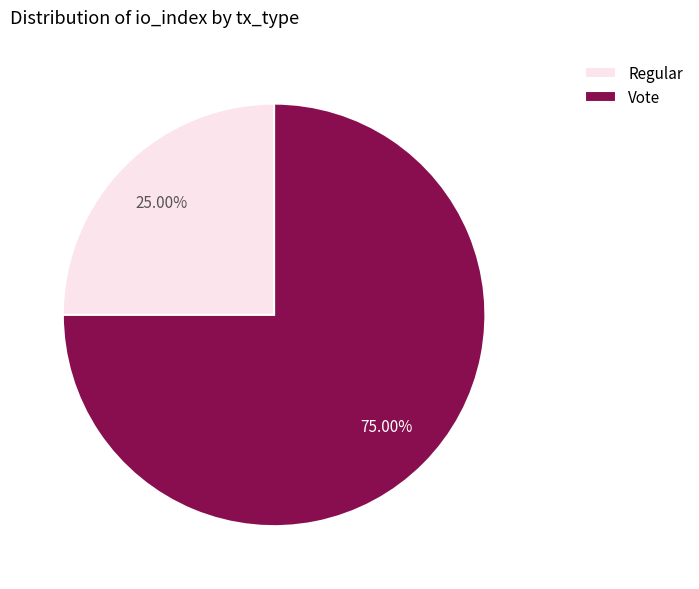

What is the smallest slice in the pie chart?

Regular